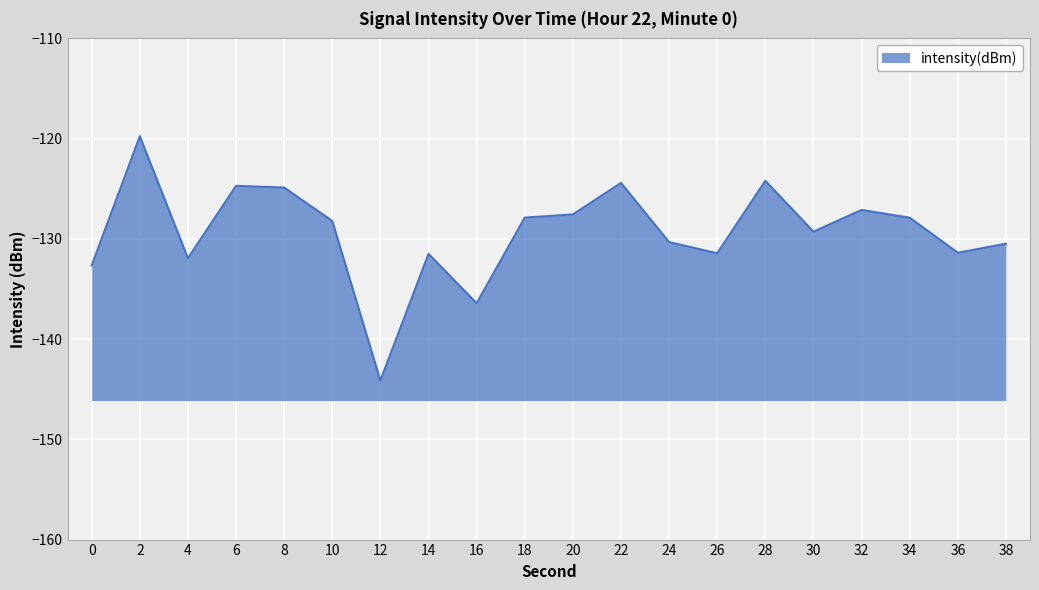

What is the difference between the values at 36 and 14?

0.1